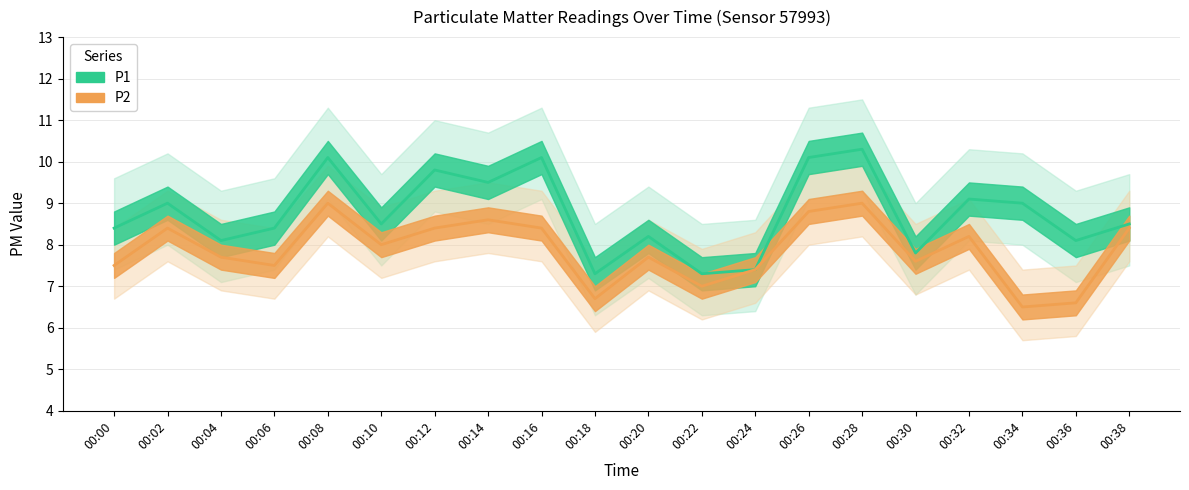

What is the total value across all series at 00:24?

14.8